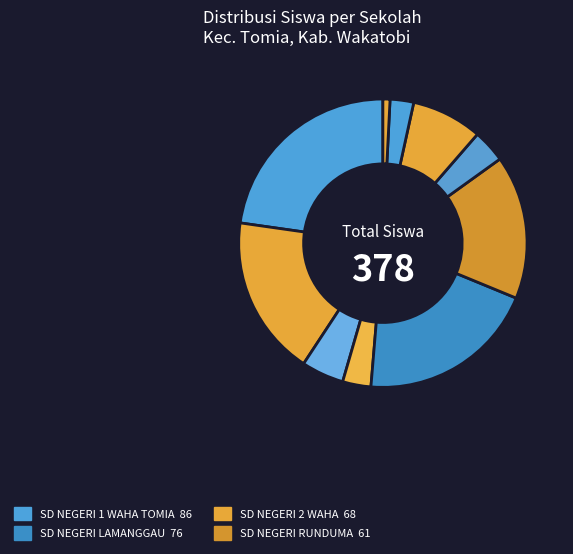

Which slice is the largest?

SD NEGERI 1 WAHA TOMIA